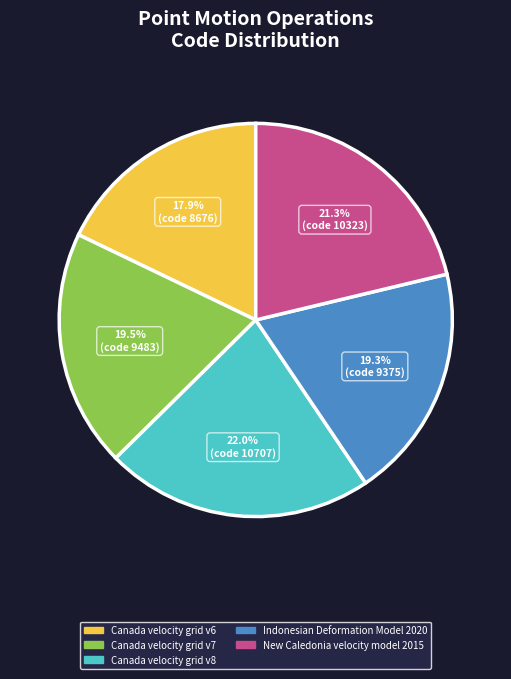

What is the ratio of the value at Canada velocity grid v7 to the value at New Caledonia velocity model 2015?

0.9